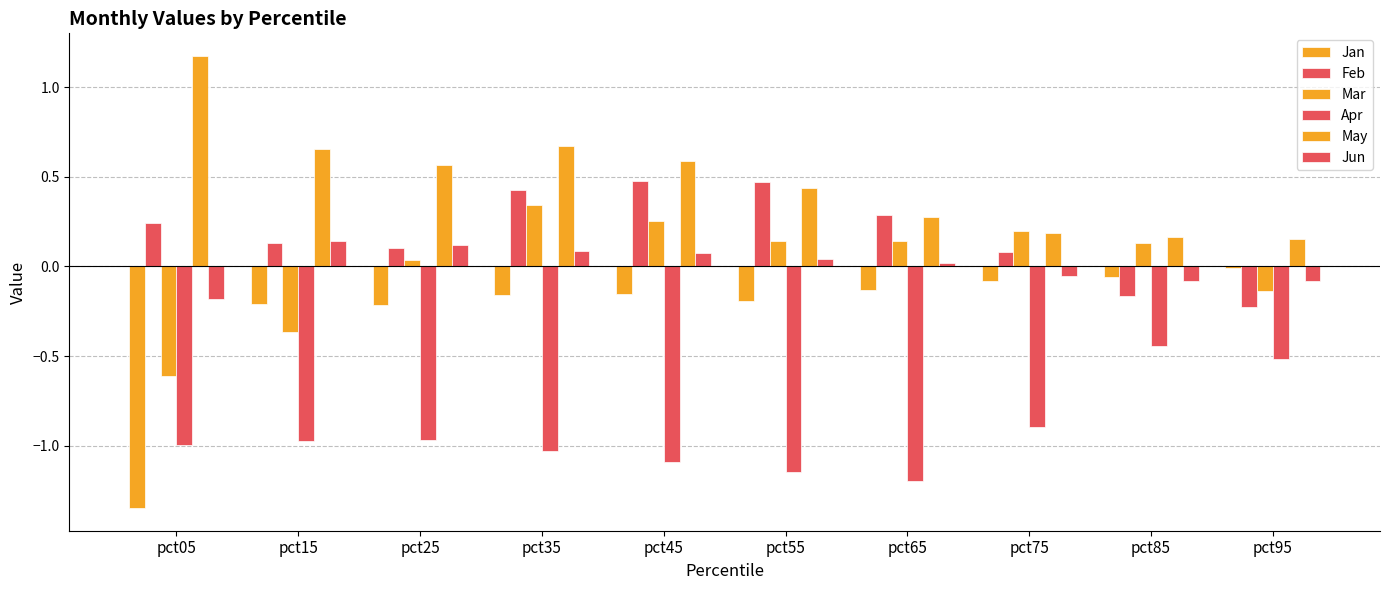

Count the number of categories in the chart.

10